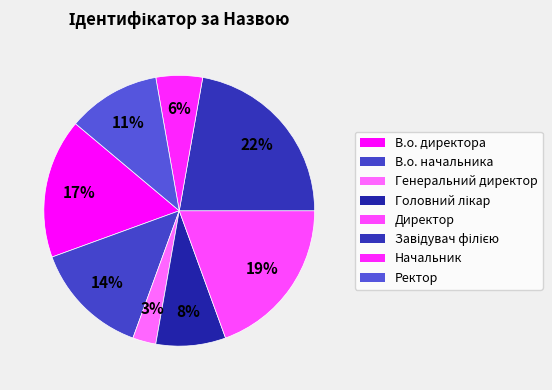

Approximately how many times larger is the value at В.о. начальника compared to Завідувач філією?

0.6